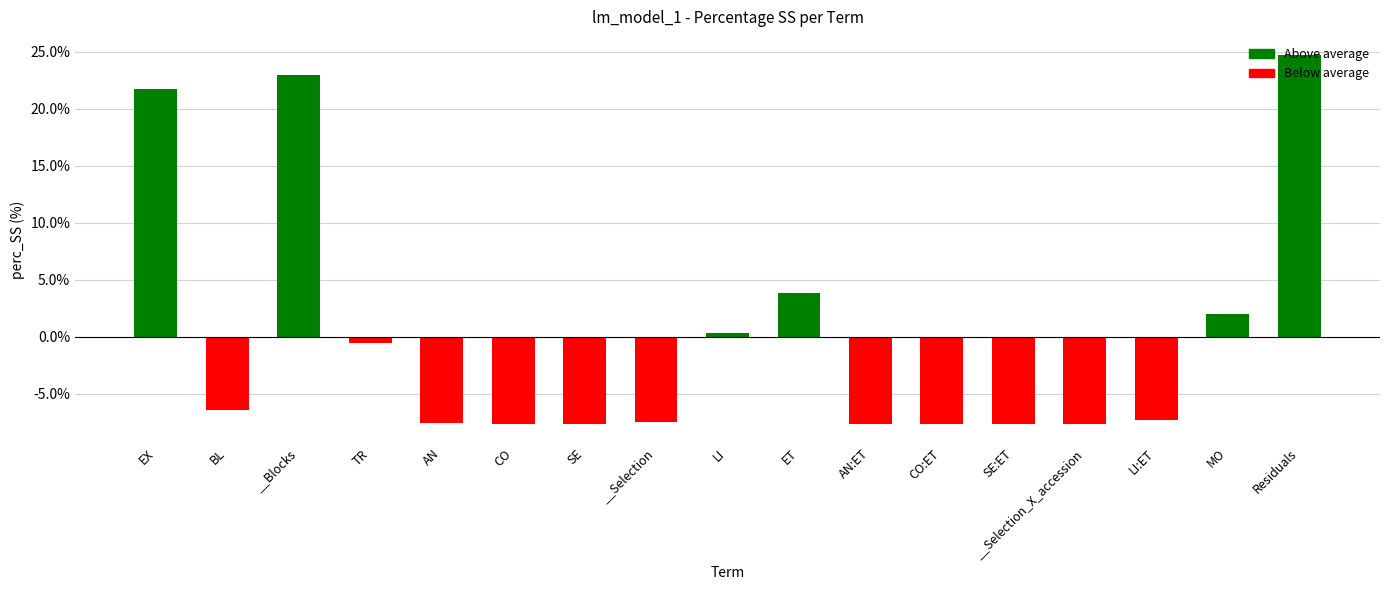

What is the sum of the values at MO and EX?

23.7